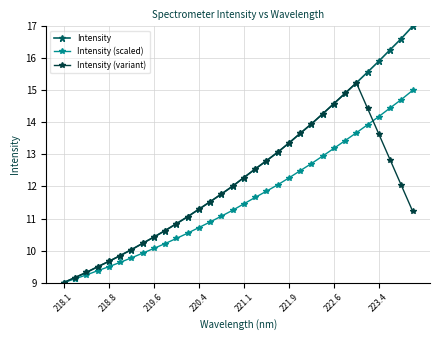

Which series has the largest range (max minus min)?

Intensity